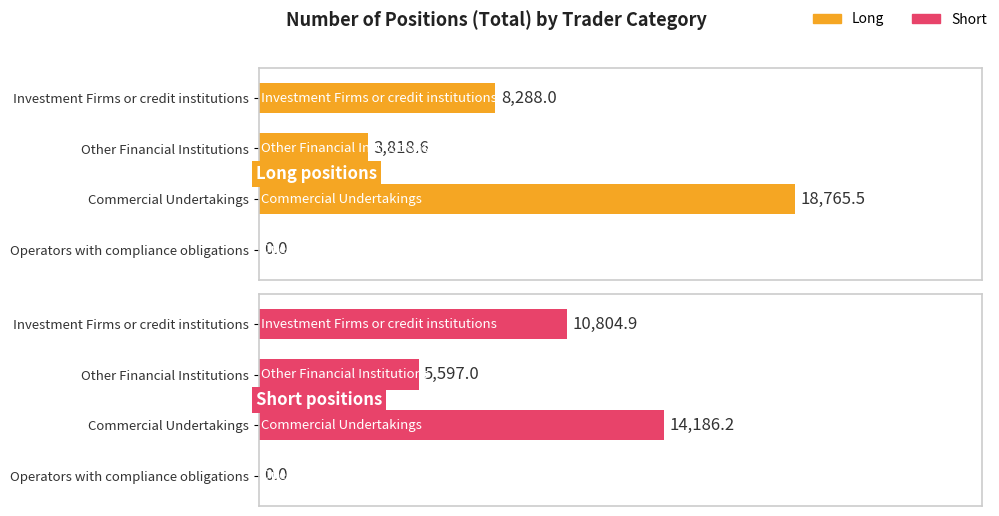

The Long series shows 2021.0 at Other Financial Institutions. True or false?

False